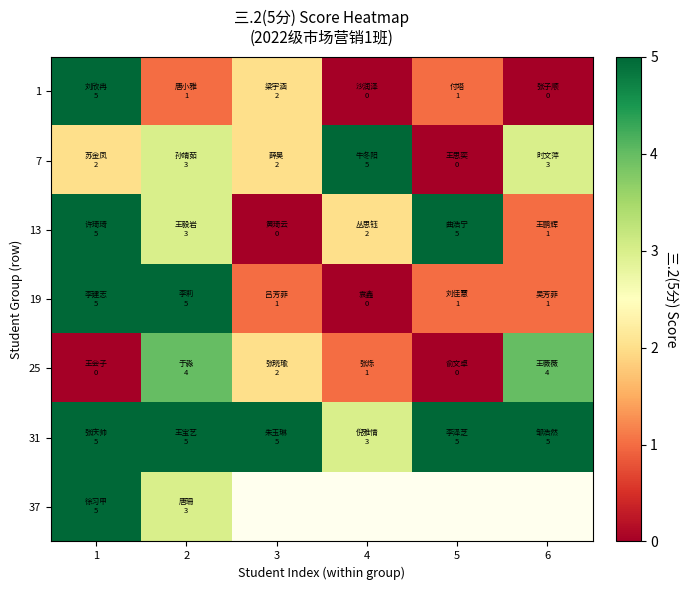

Rank the categories by 13 value from highest to lowest.

1, 5, 2, 4, 6, 3